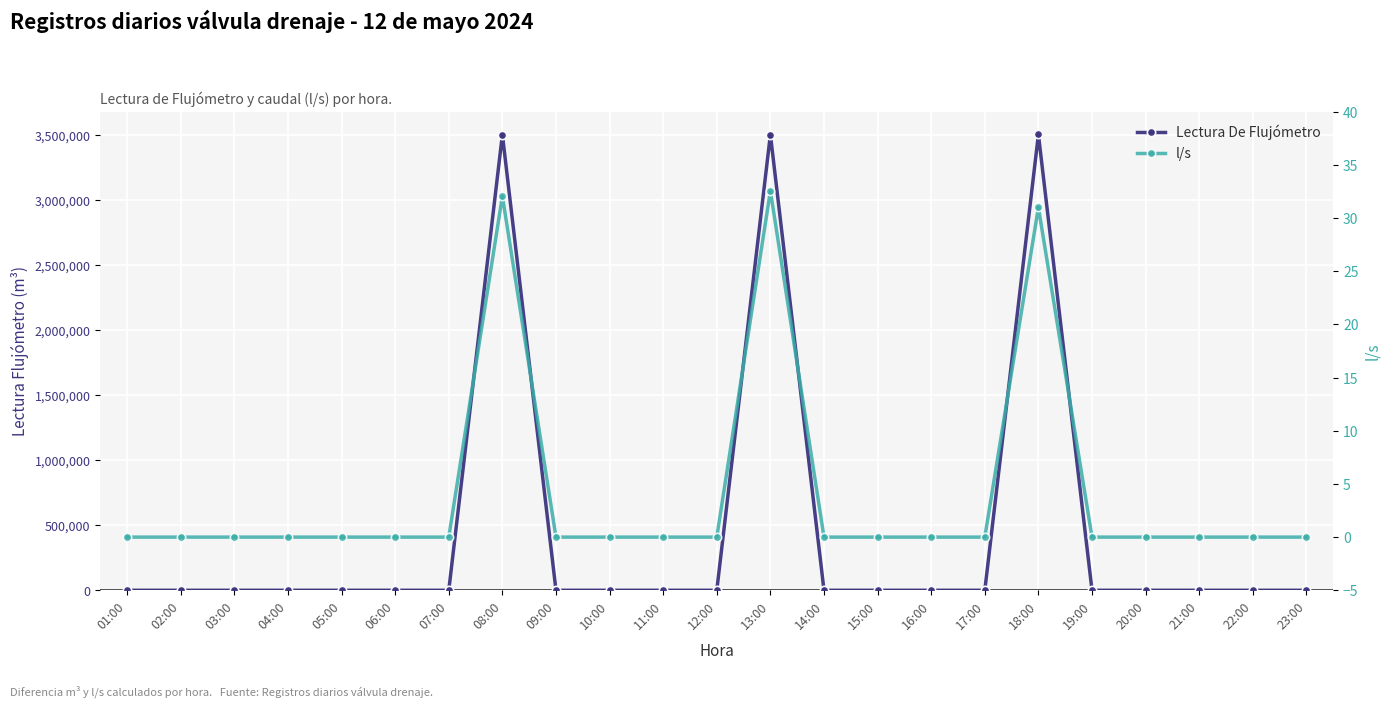

Which series changed the most between 07:00 and 09:00?

Lectura De Flujómetro